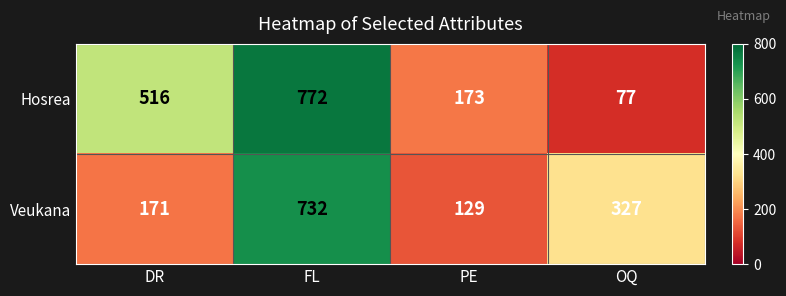

What is the average value of the Veukana series?

340